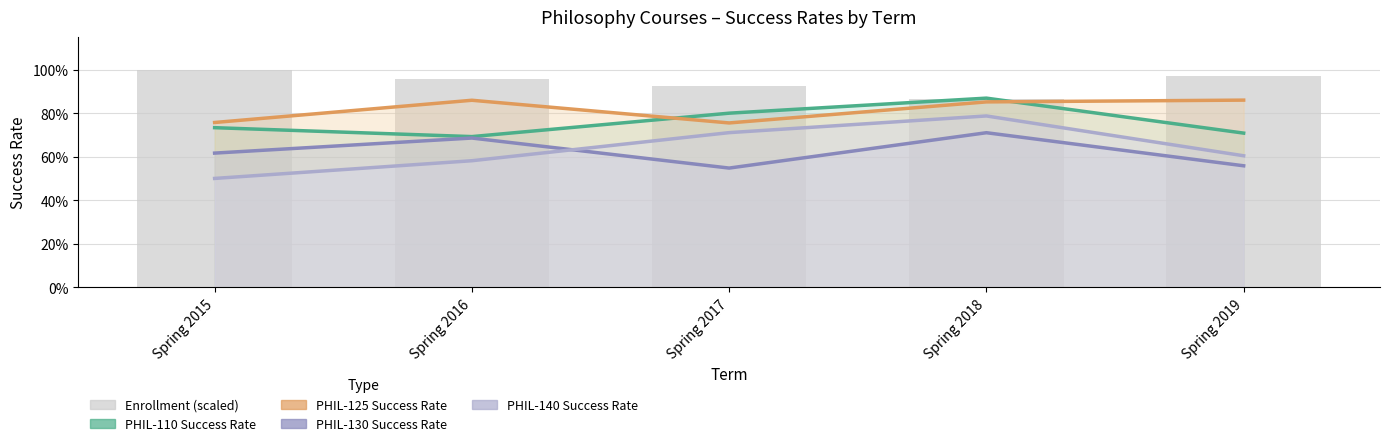

Which series has the widest spread of values?

PHIL-140 Success Rate